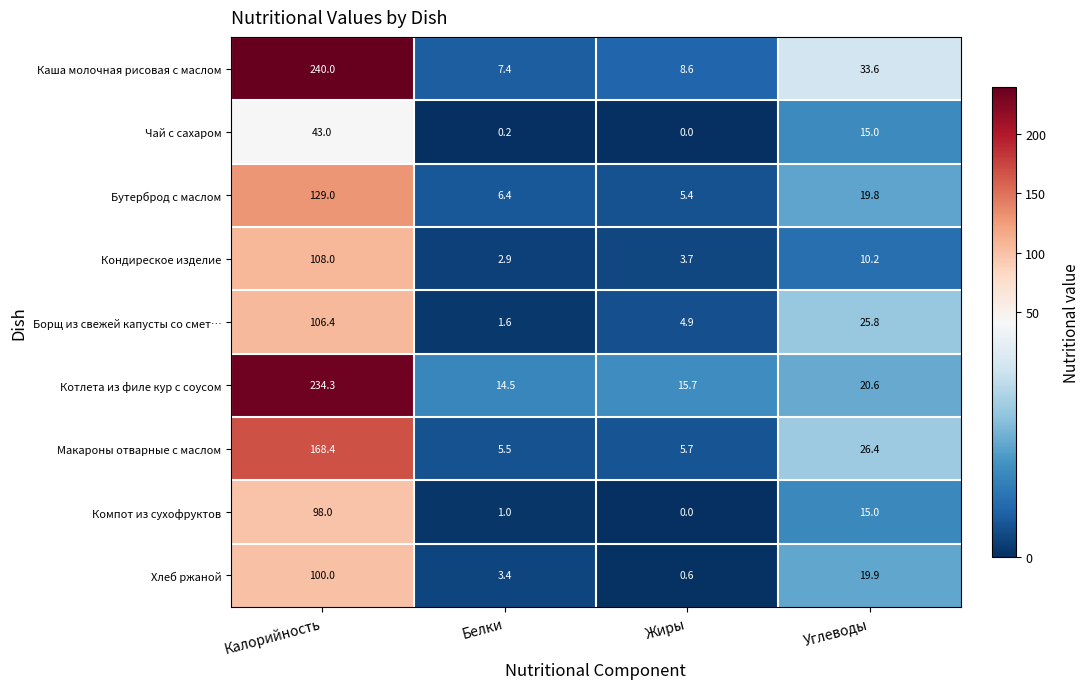

Count the number of categories in the chart.

4